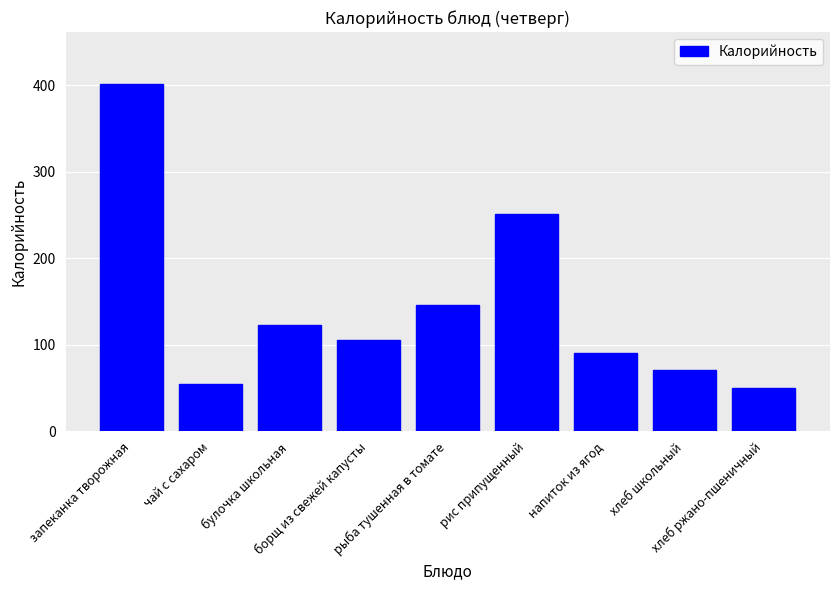

What is the sum of the values at запеканка творожная and рыба тушенная в томате?

547